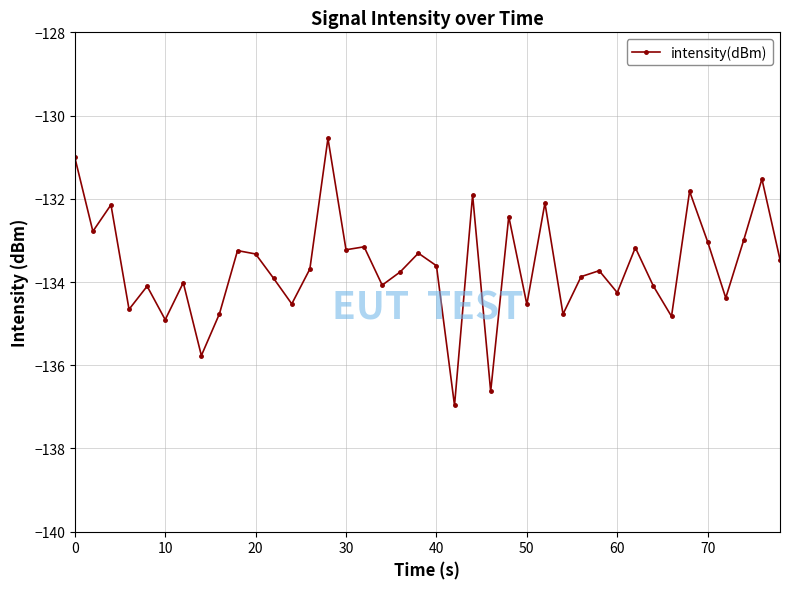

What is the average value?

-133.6